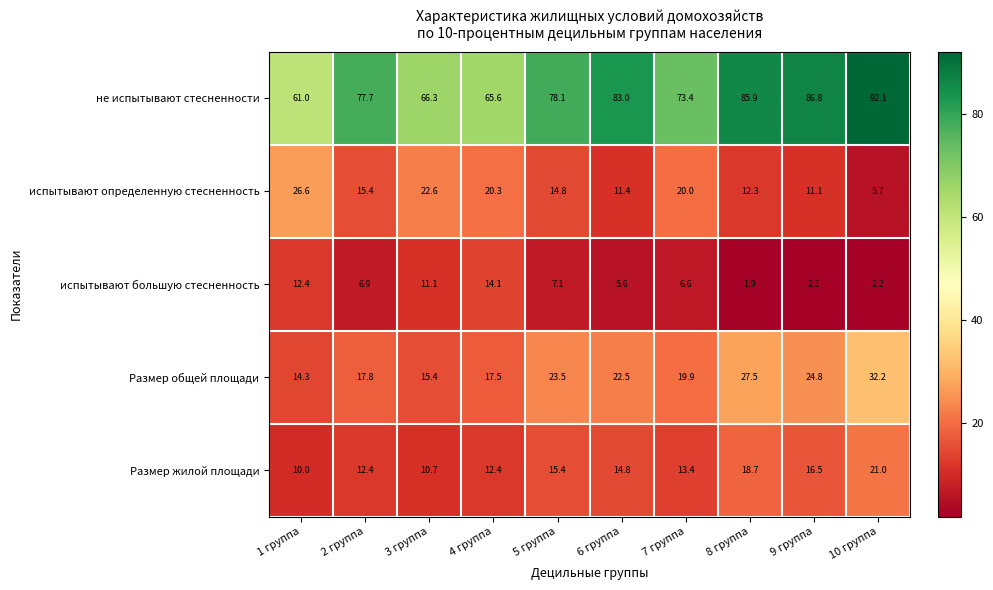

At which label does Размер общей площади first exceed 22?

5 группа